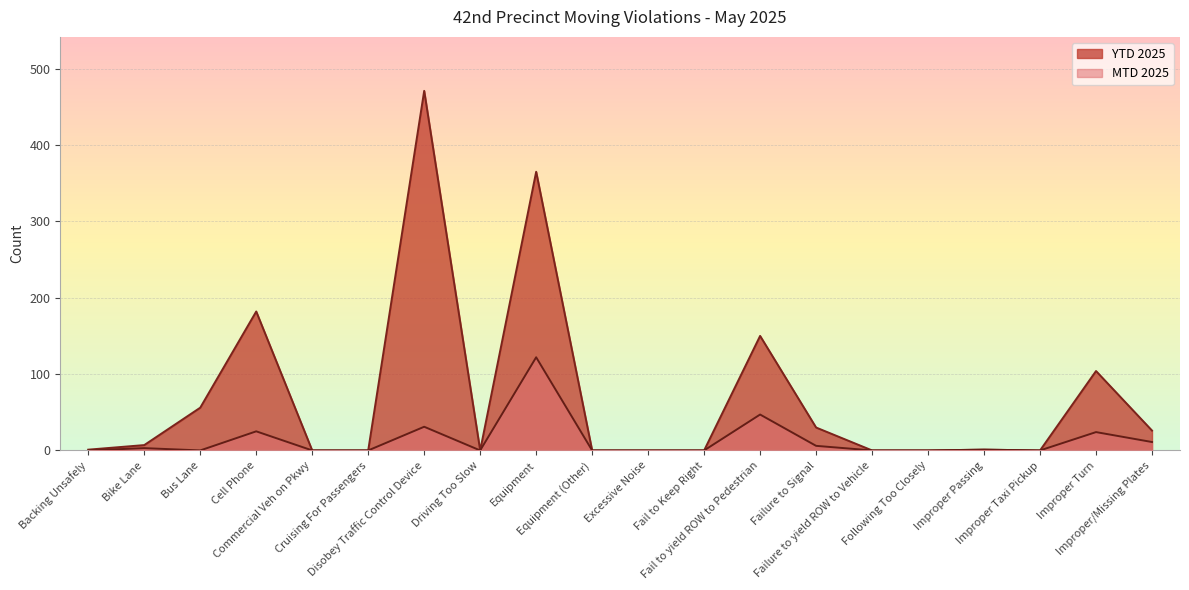

What is the approximate value of YTD 2025 at Failure to Signal, to the nearest 50?

50